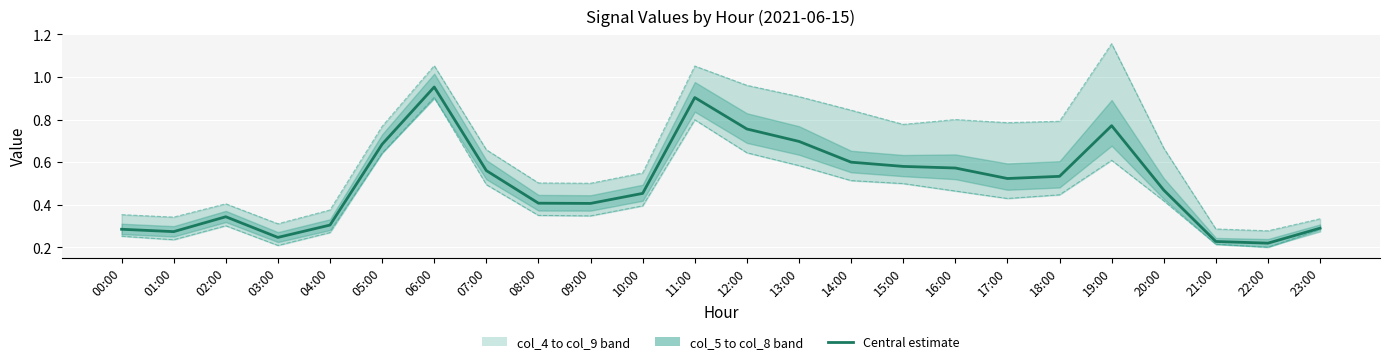

True or false: col_9 lower and Central estimate cross at least once.

False